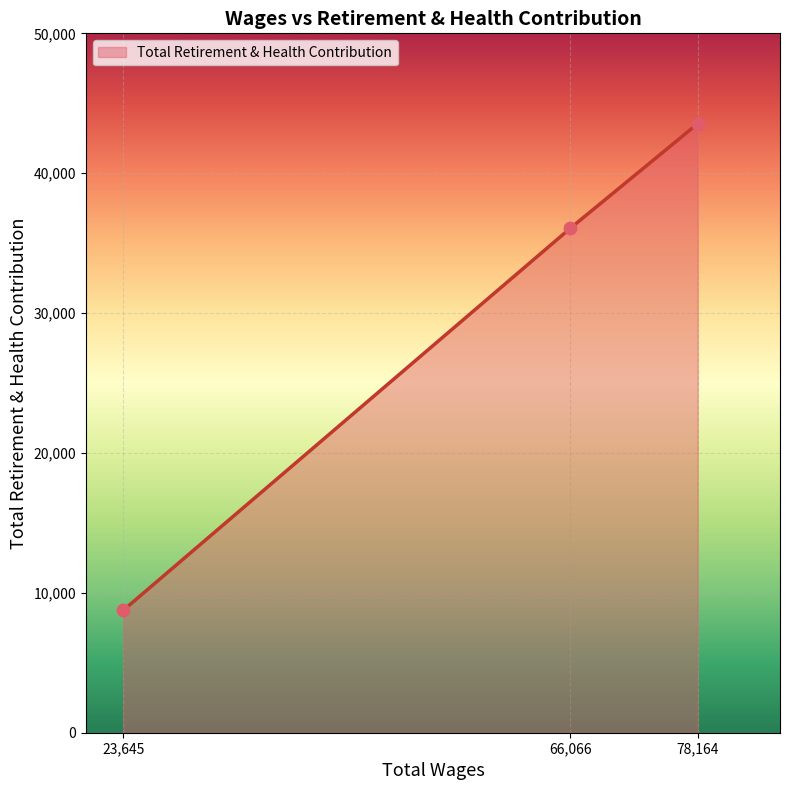

What is the ratio of the value at 66,066 to the value at 23,645?

4.1